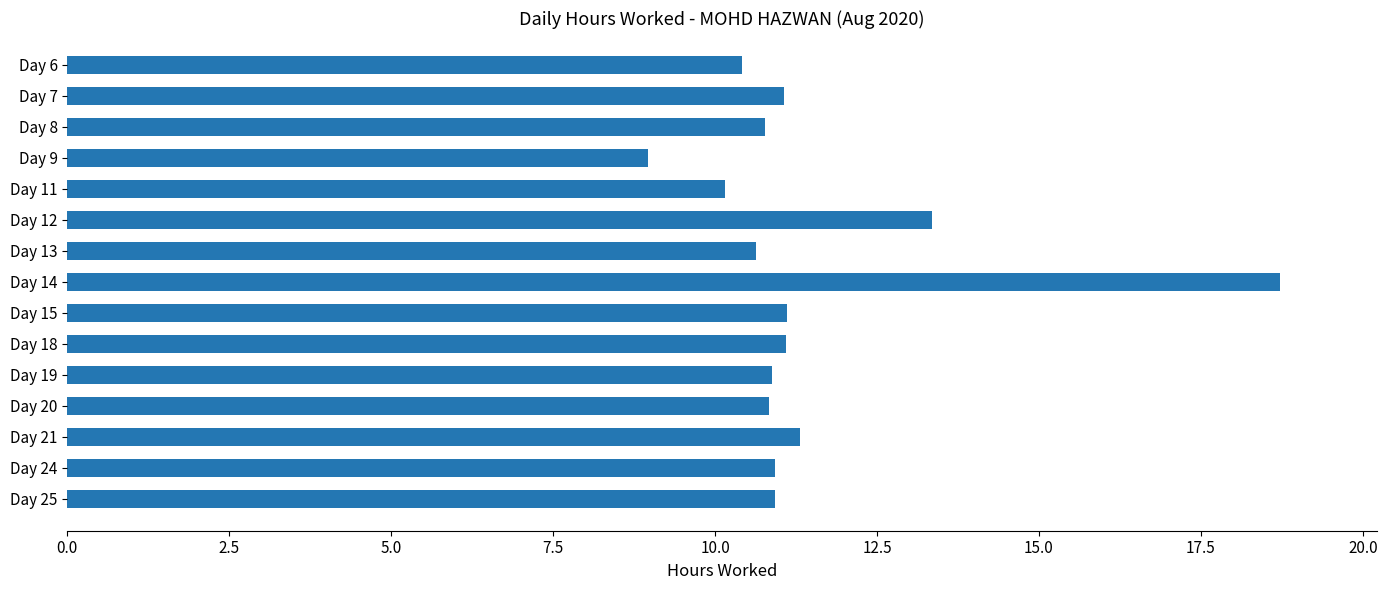

What is the minimum value shown in the chart?

9.0